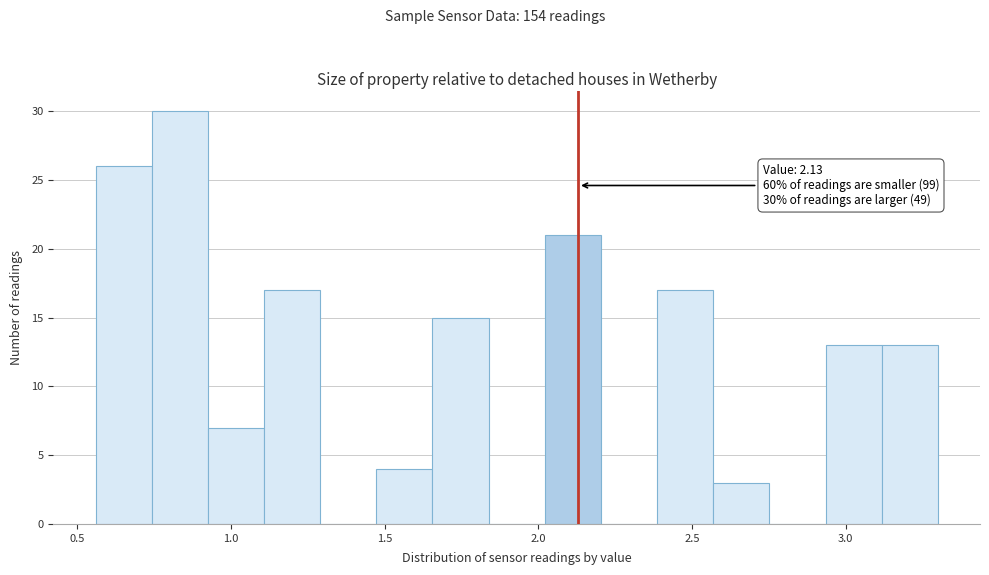

Read against the x-axis, roughly where is the centre of the tallest bar?

0.85